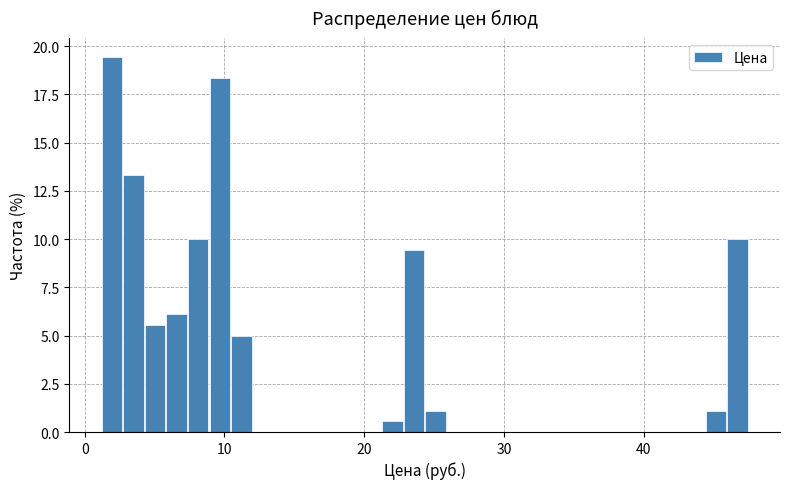

Around what value on the x-axis is the tallest bar? Give the approximate position of its centre, as read against the axis.

2